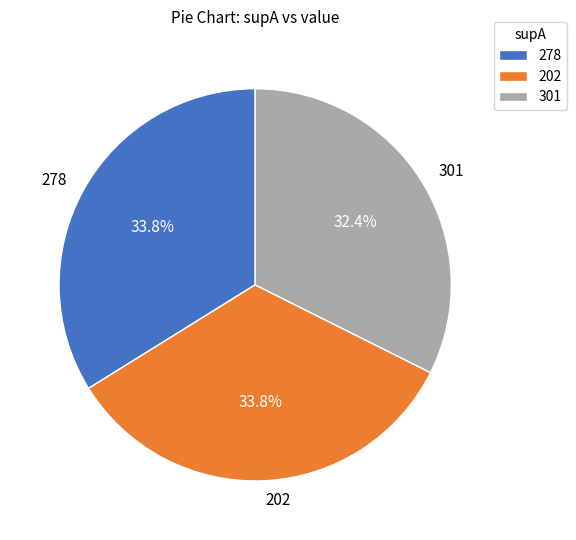

How much of the chart is everything except 202?

66.2%